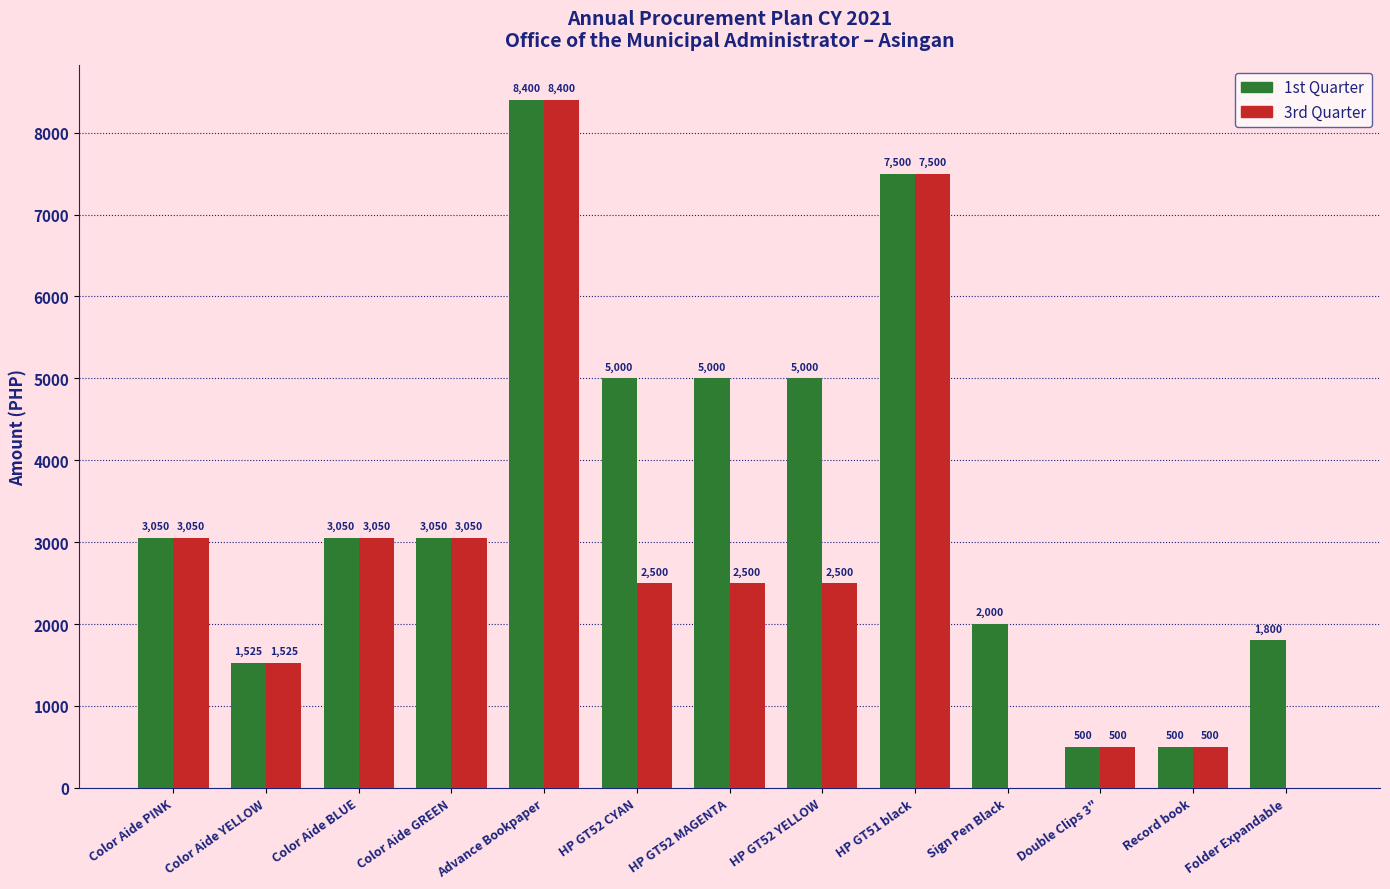

Which series has the largest total across all categories?

1st Quarter